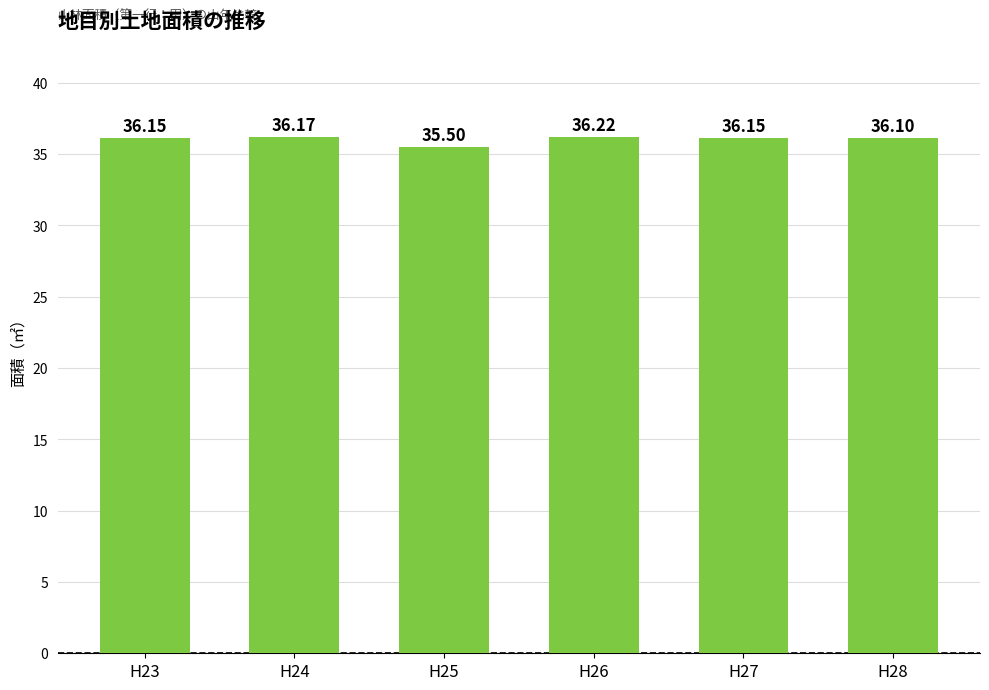

Which has a higher value, H27 or H28?

H27